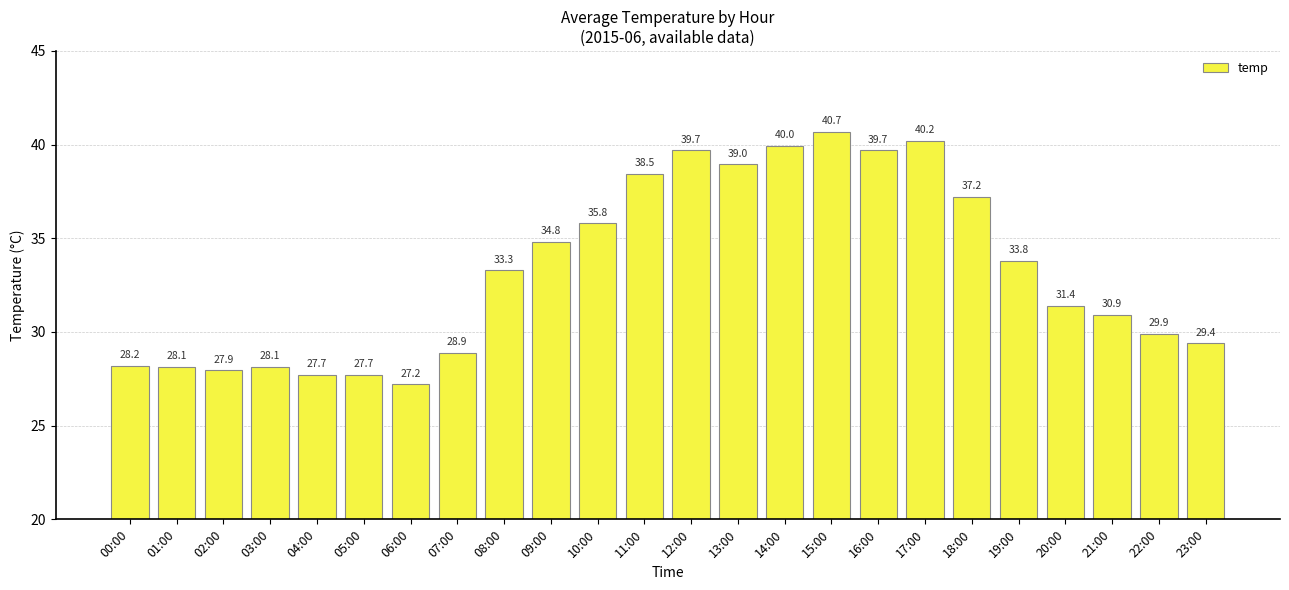

Does the chart contain stacked bars?

No